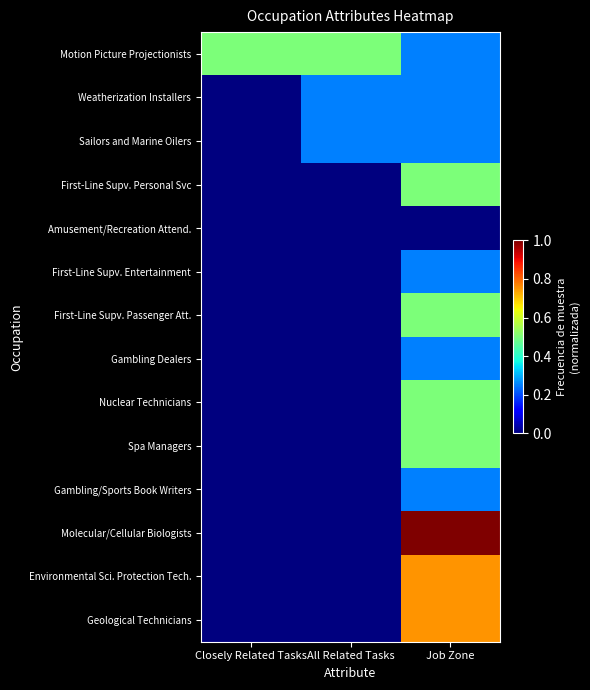

Reading right to left, transcribe all the data shown in this chart.

Motion Picture Projectionists: Job Zone=0.2	All Related Tasks=0.5	Closely Related Tasks=0.5
Weatherization Installers: Job Zone=0.2	All Related Tasks=0.2	Closely Related Tasks=0.0
Sailors and Marine Oilers: Job Zone=0.2	All Related Tasks=0.2	Closely Related Tasks=0.0
First-Line Supv. Personal Svc: Job Zone=0.5	All Related Tasks=0.0	Closely Related Tasks=0.0
Amusement/Recreation Attend.: Job Zone=0.0	All Related Tasks=0.0	Closely Related Tasks=0.0
First-Line Supv. Entertainment: Job Zone=0.2	All Related Tasks=0.0	Closely Related Tasks=0.0
First-Line Supv. Passenger Att.: Job Zone=0.5	All Related Tasks=0.0	Closely Related Tasks=0.0
Gambling Dealers: Job Zone=0.2	All Related Tasks=0.0	Closely Related Tasks=0.0
Nuclear Technicians: Job Zone=0.5	All Related Tasks=0.0	Closely Related Tasks=0.0
Spa Managers: Job Zone=0.5	All Related Tasks=0.0	Closely Related Tasks=0.0
Gambling/Sports Book Writers: Job Zone=0.2	All Related Tasks=0.0	Closely Related Tasks=0.0
Molecular/Cellular Biologists: Job Zone=1.0	All Related Tasks=0.0	Closely Related Tasks=0.0
Environmental Sci. Protection Tech.: Job Zone=0.8	All Related Tasks=0.0	Closely Related Tasks=0.0
Geological Technicians: Job Zone=0.8	All Related Tasks=0.0	Closely Related Tasks=0.0